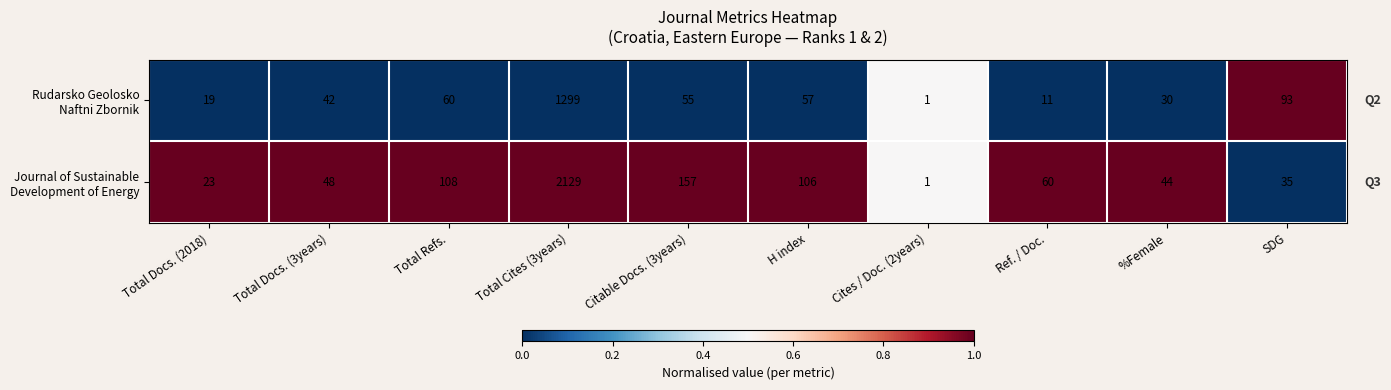

Which label corresponds to the largest value in the chart?

Total Cites (3years)